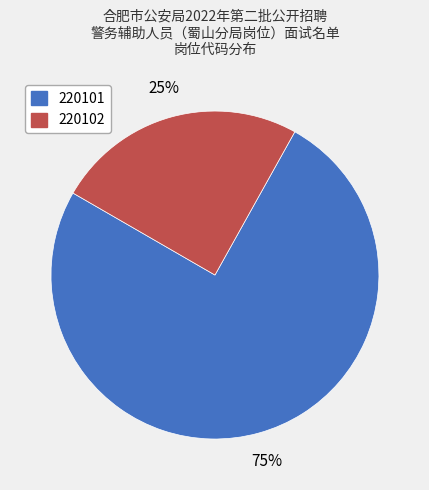

To the nearest percent, what portion does 220102 represent?

25%